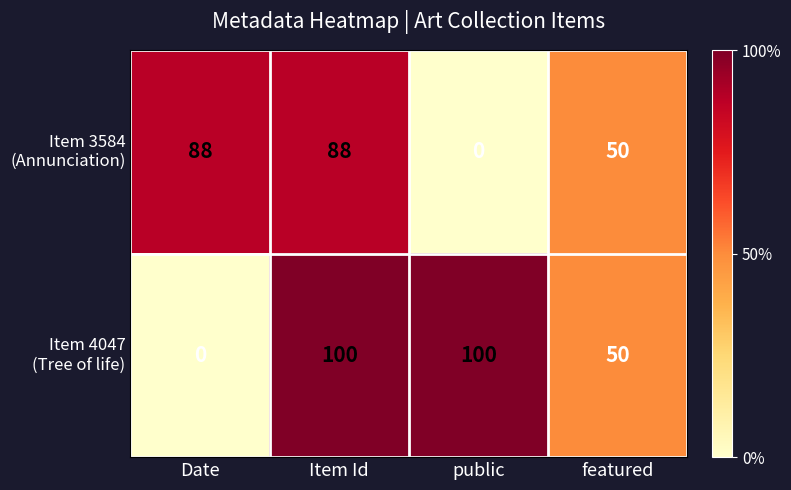

What is the greatest value displayed?

100